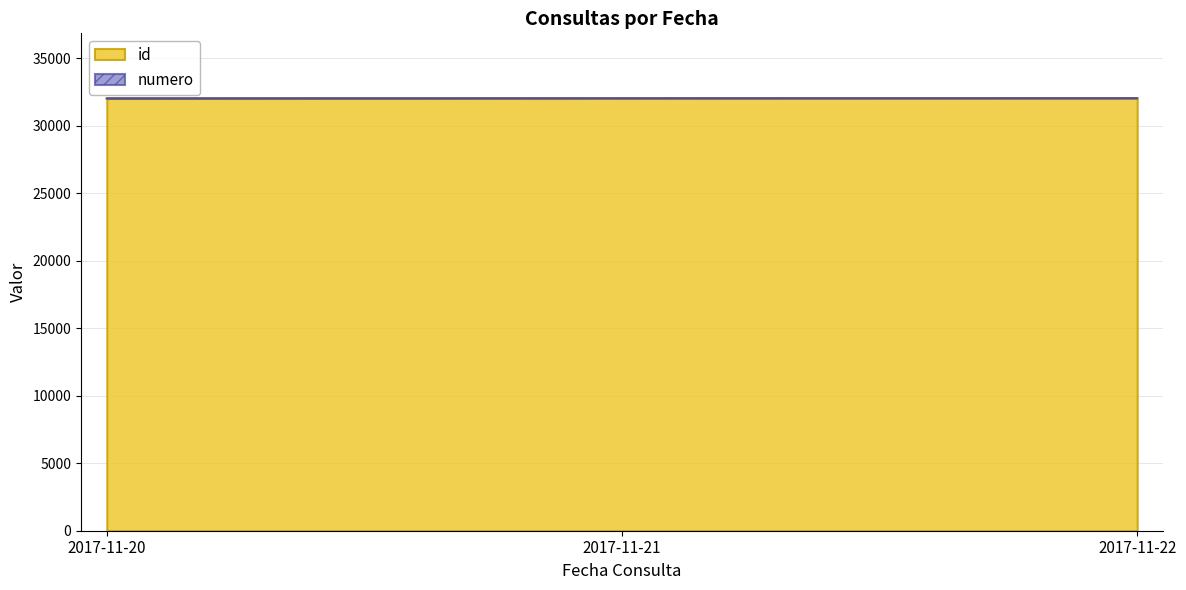

List the labels in order of value, largest first.

2017-11-22, 2017-11-21, 2017-11-20